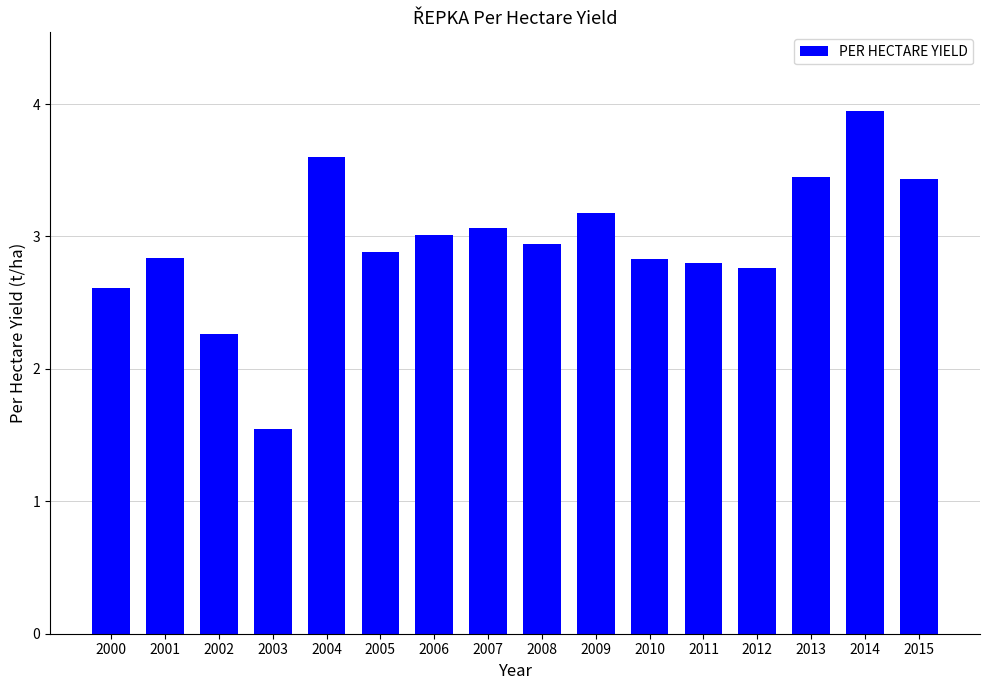

Which has a higher value, 2012 or 2010?

2010